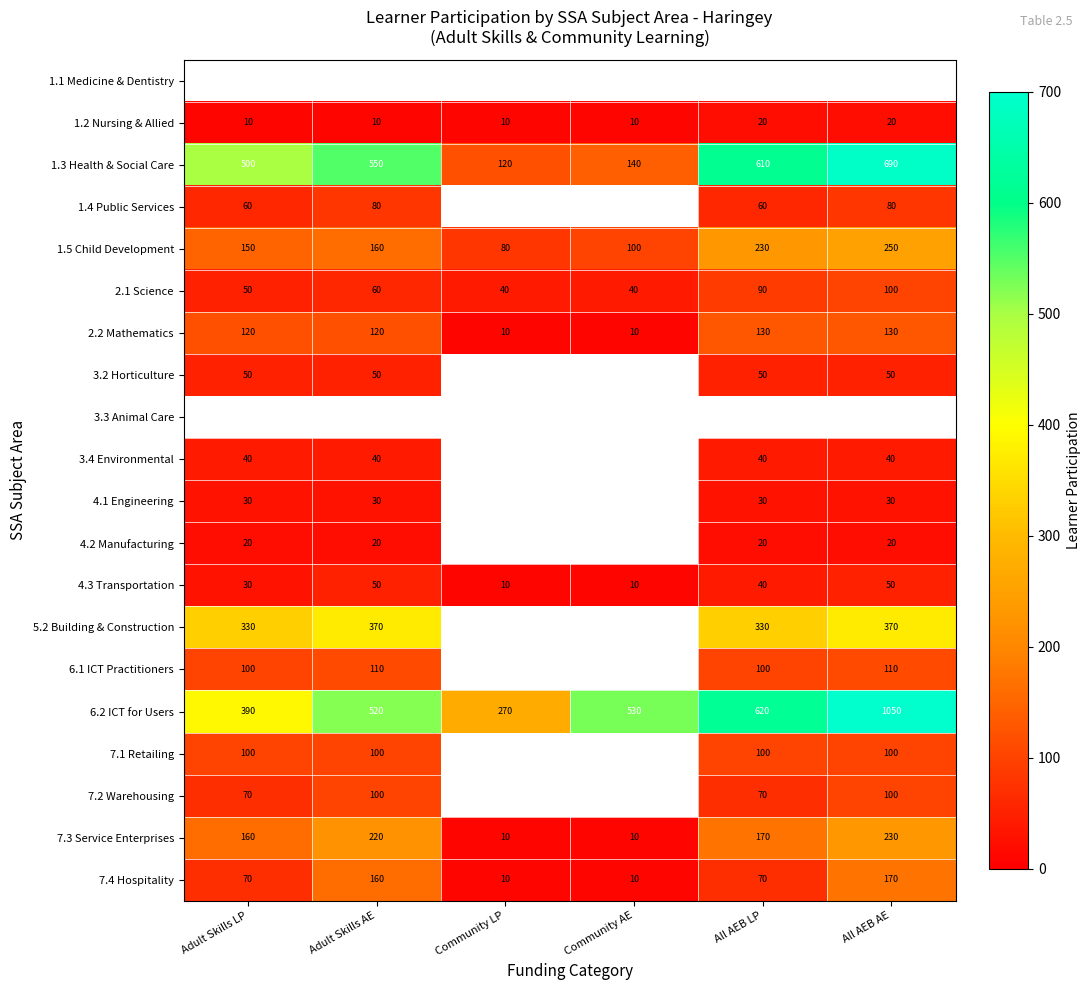

Count the 1.5 Child Development values in the range 100 to 230.

4